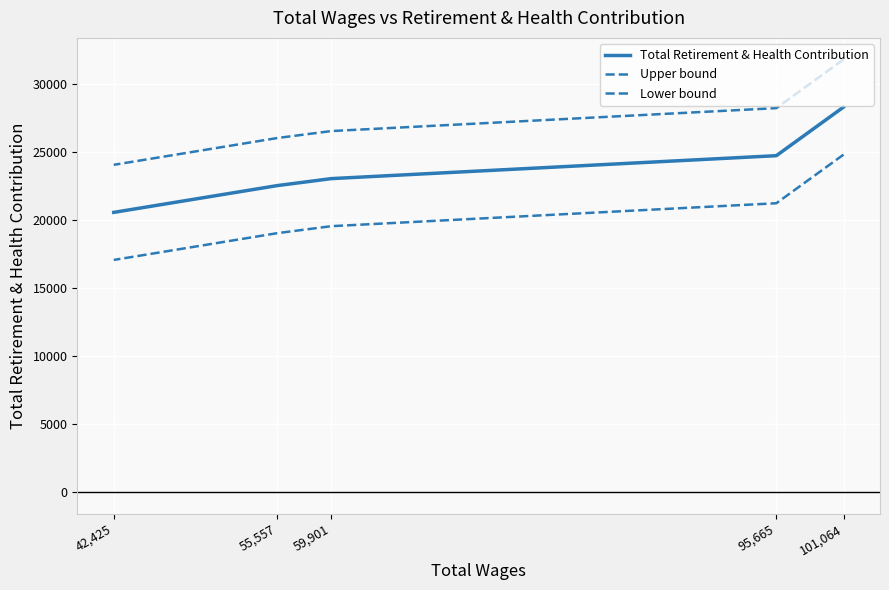

What are all the series names shown in the legend?

Total Retirement & Health Contribution, Upper bound, Lower bound